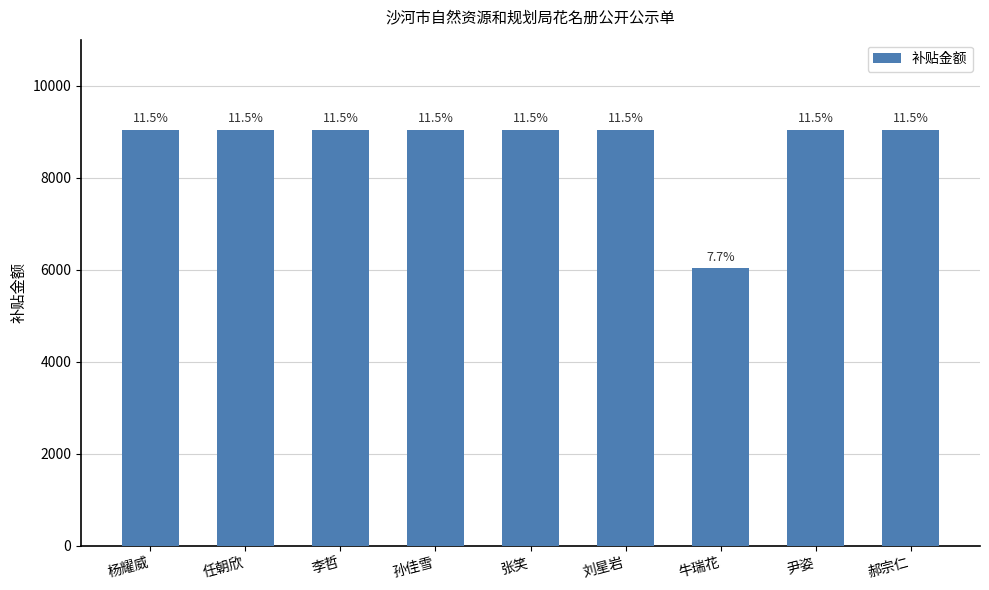

Which has a higher value, 刘星岩 or 尹姿?

刘星岩